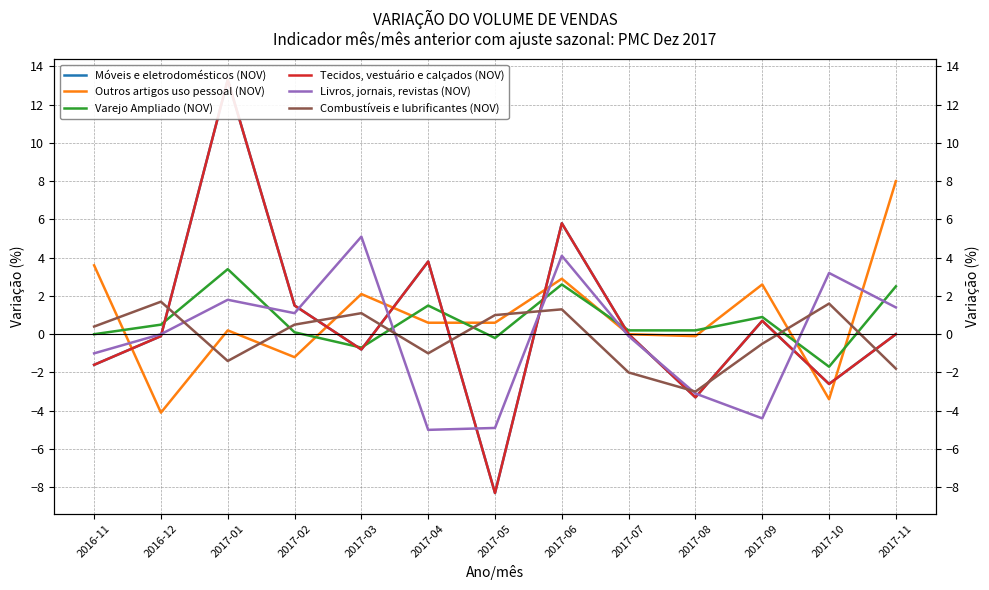

What is the label of the 11th point from the left?

2017-09